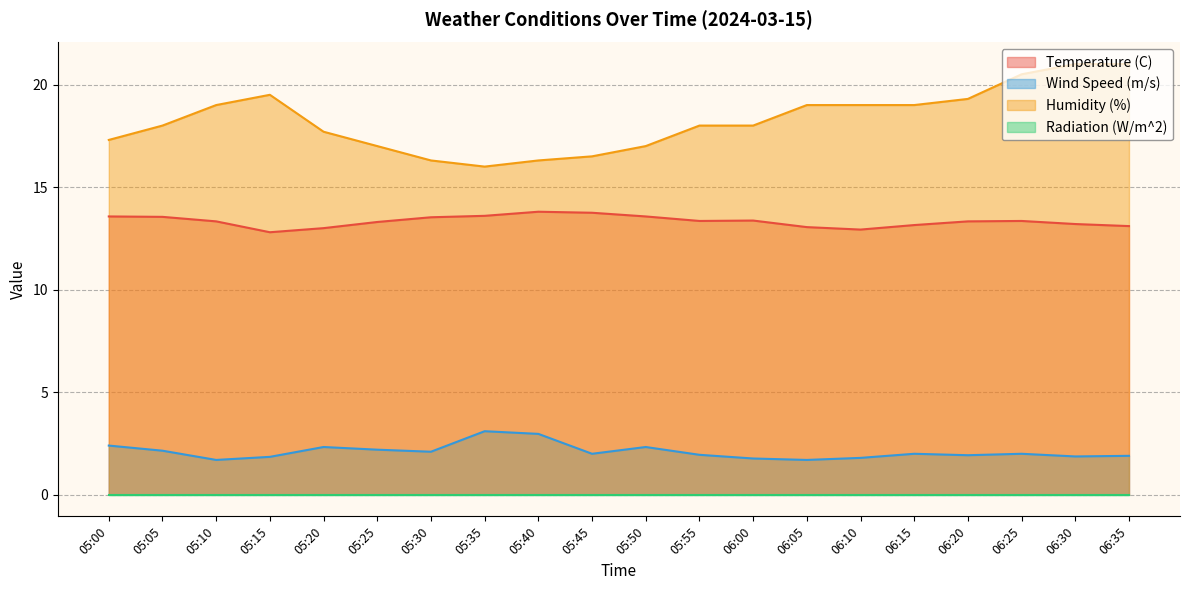

What is the difference between the second highest and second lowest values in the Humidity (%) series?

4.7